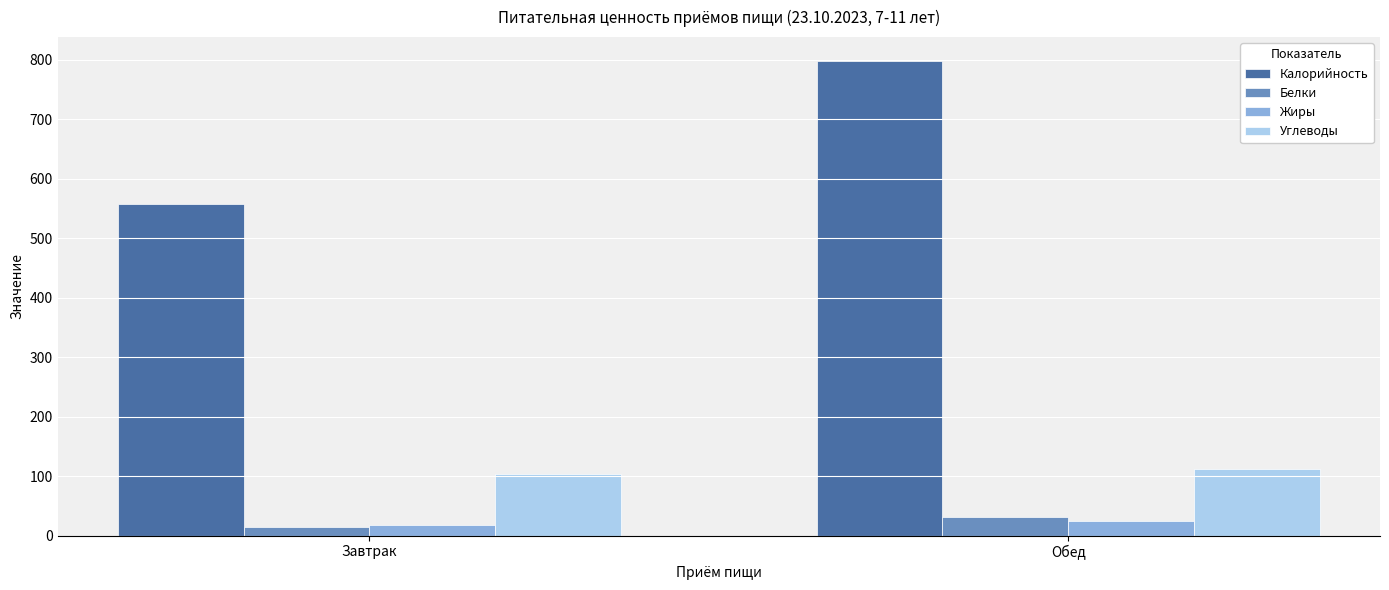

What position from the right is Завтрак?

2